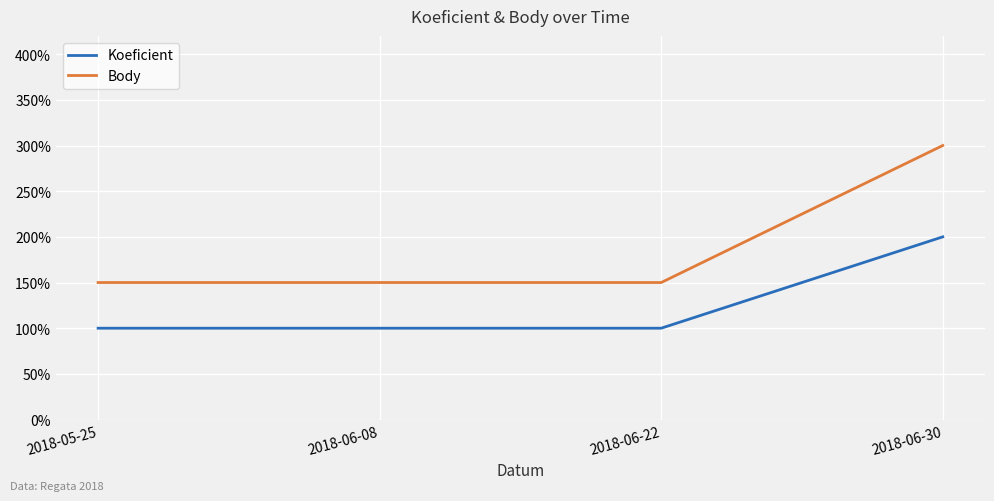

Does the chart have visible grid lines?

Yes